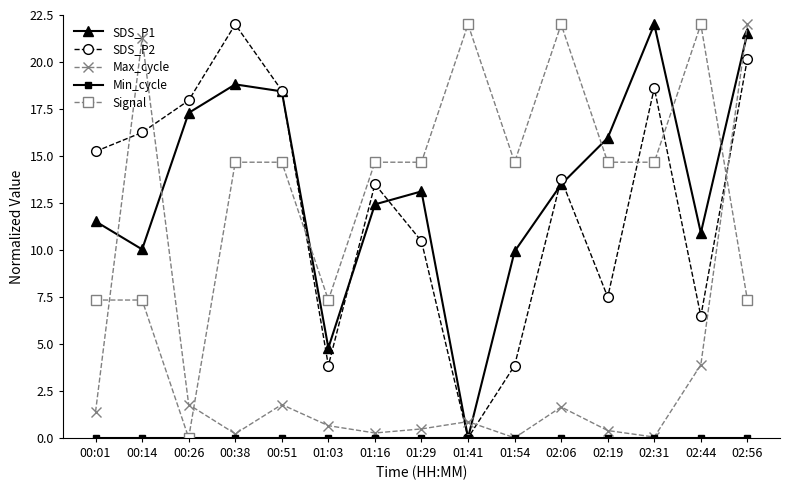

What is the label of the 15th point from the left?

02:56